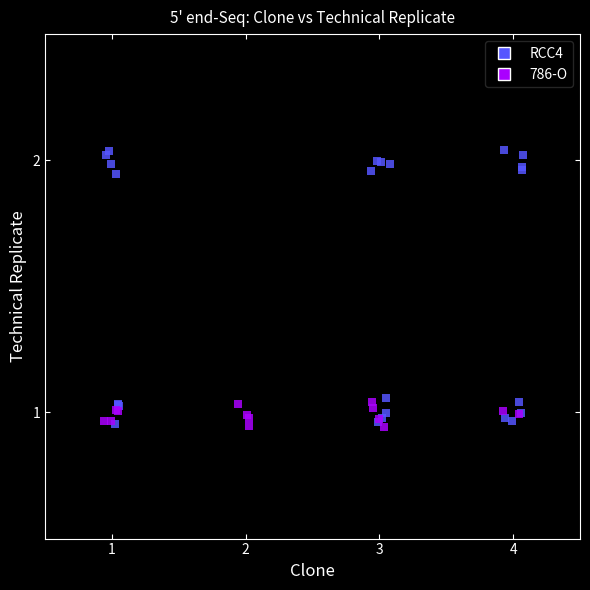

Which series has the widest spread of Y values?

RCC4